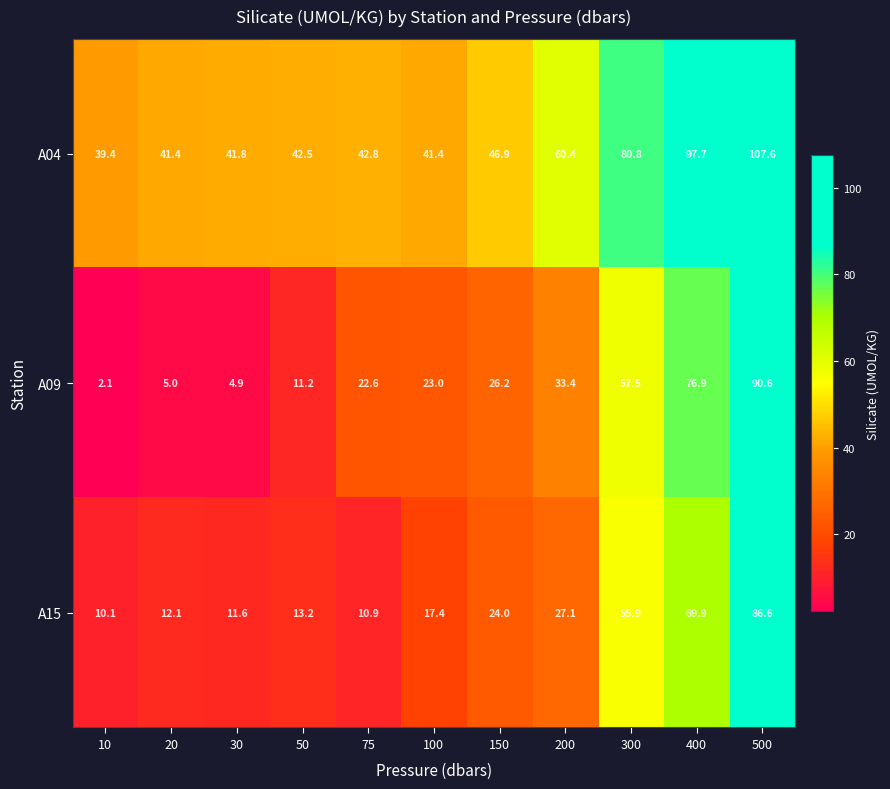

What is the difference between the highest and lowest values at 500?

21.0